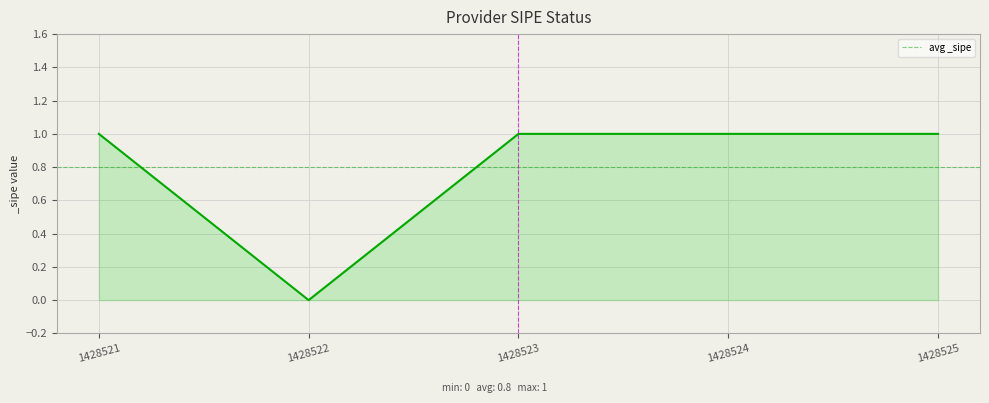

List the labels in order of value, largest first.

1428521, 1428523, 1428524, 1428525, 1428522